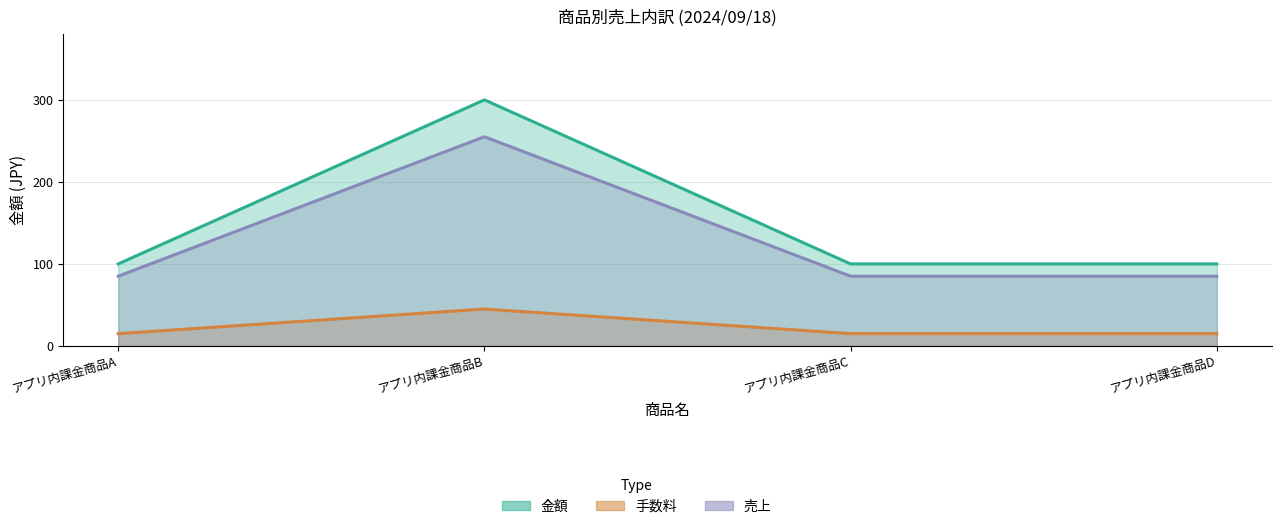

At アプリ内課金商品D, list the series in order from smallest to largest.

手数料, 売上, 金額